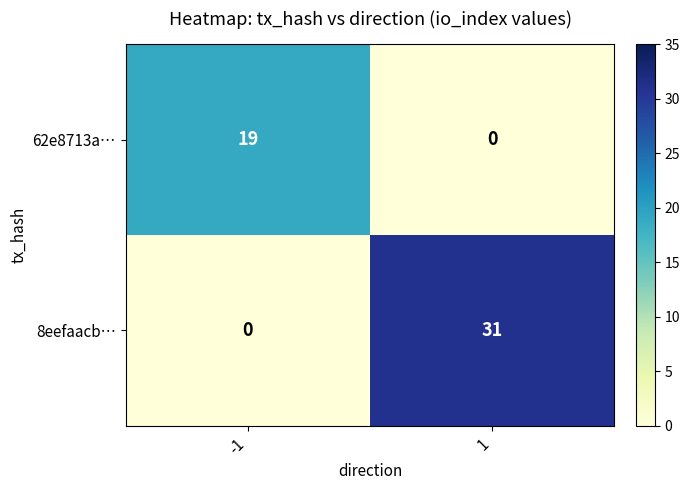

Is the value of 8eefaacb… at 1 greater than the value of 62e8713a… at 1?

Yes